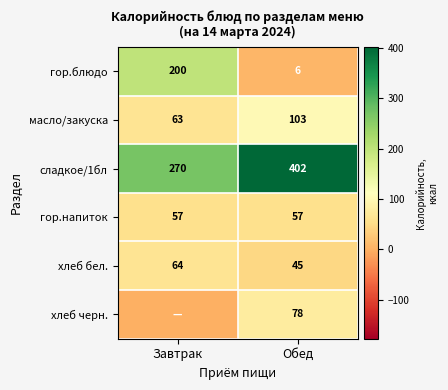

What is the spread (max minus min) of values at Обед?

396